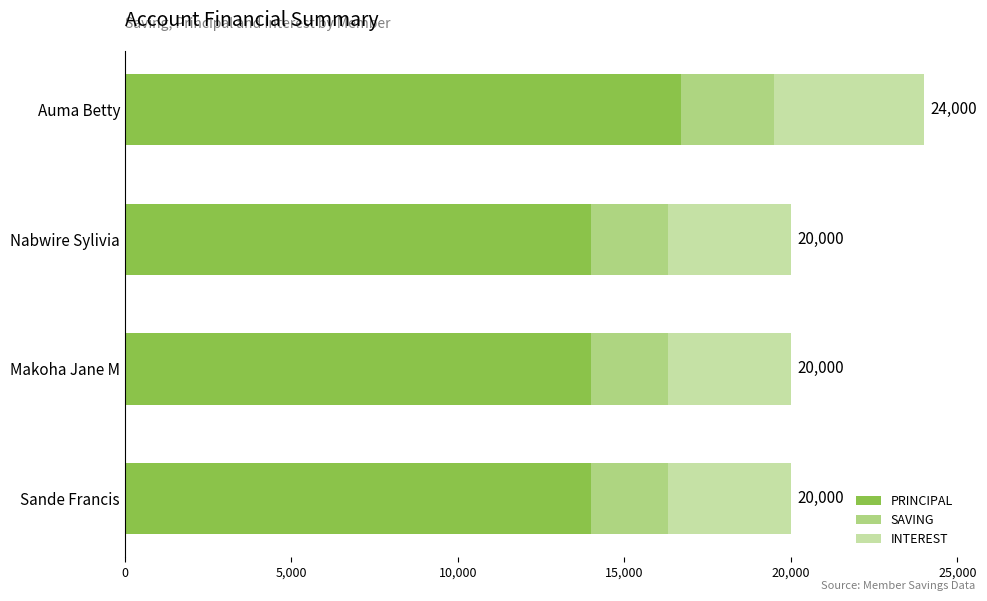

What is the total value across all series at Makoha Jane M?

20000